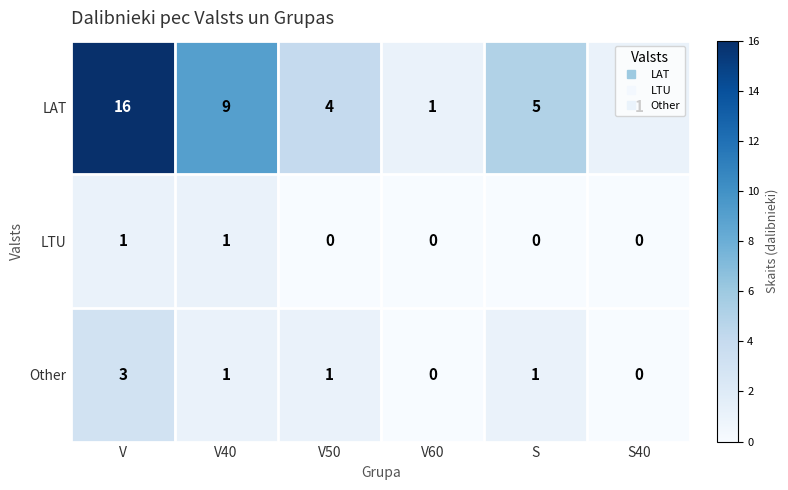

Count the Other values in the range 0 to 1.

5